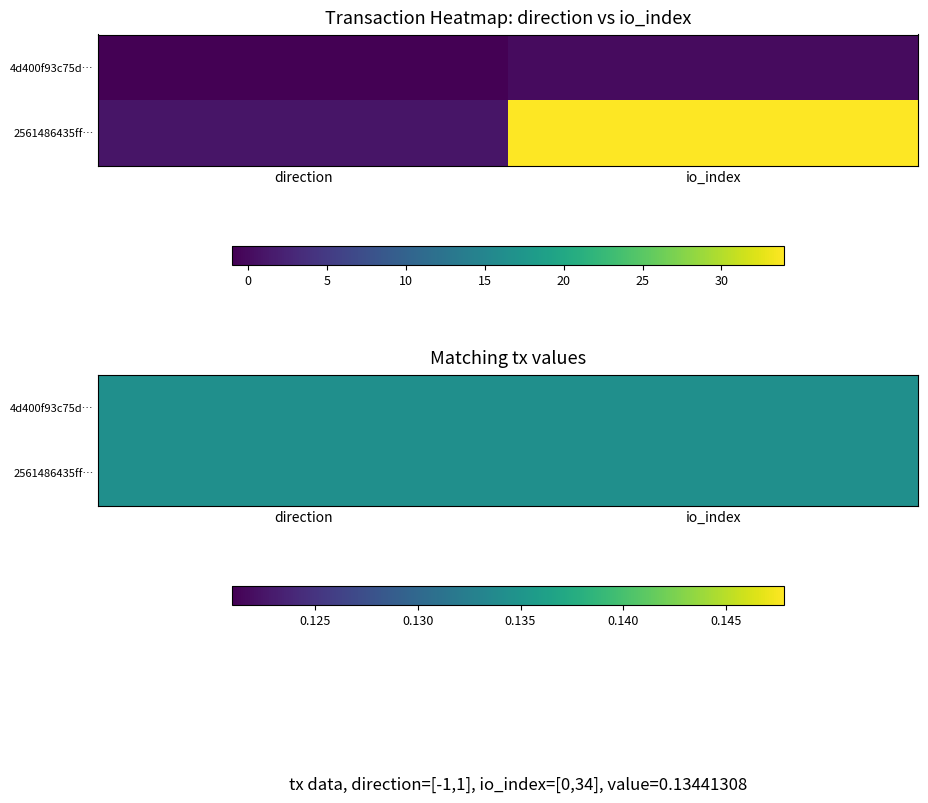

Is the value of 2561486435ffbd6b8d4573afe51c9bd1882b6a0 at 1 greater than the value of 4d400f93c75d5047d379ee858b8aa576bbd8f11 at 1?

Yes